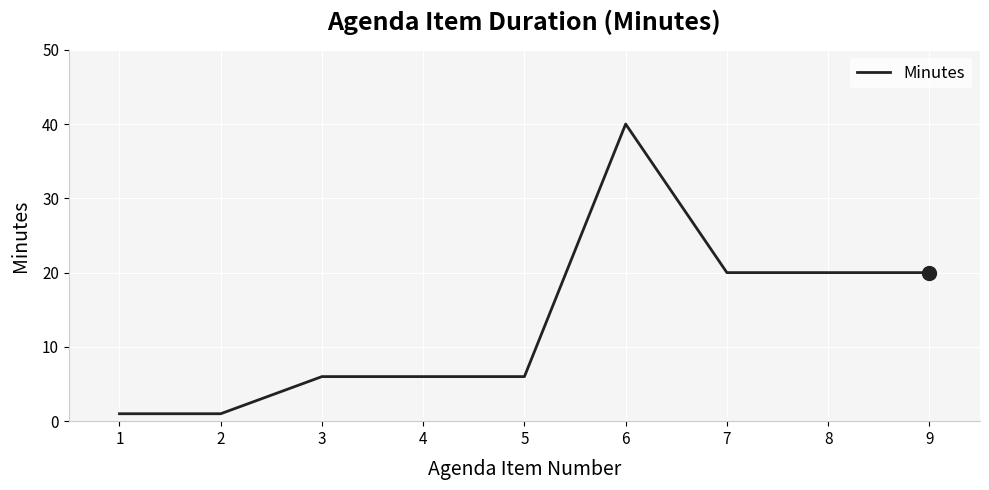

What is the average value?

13